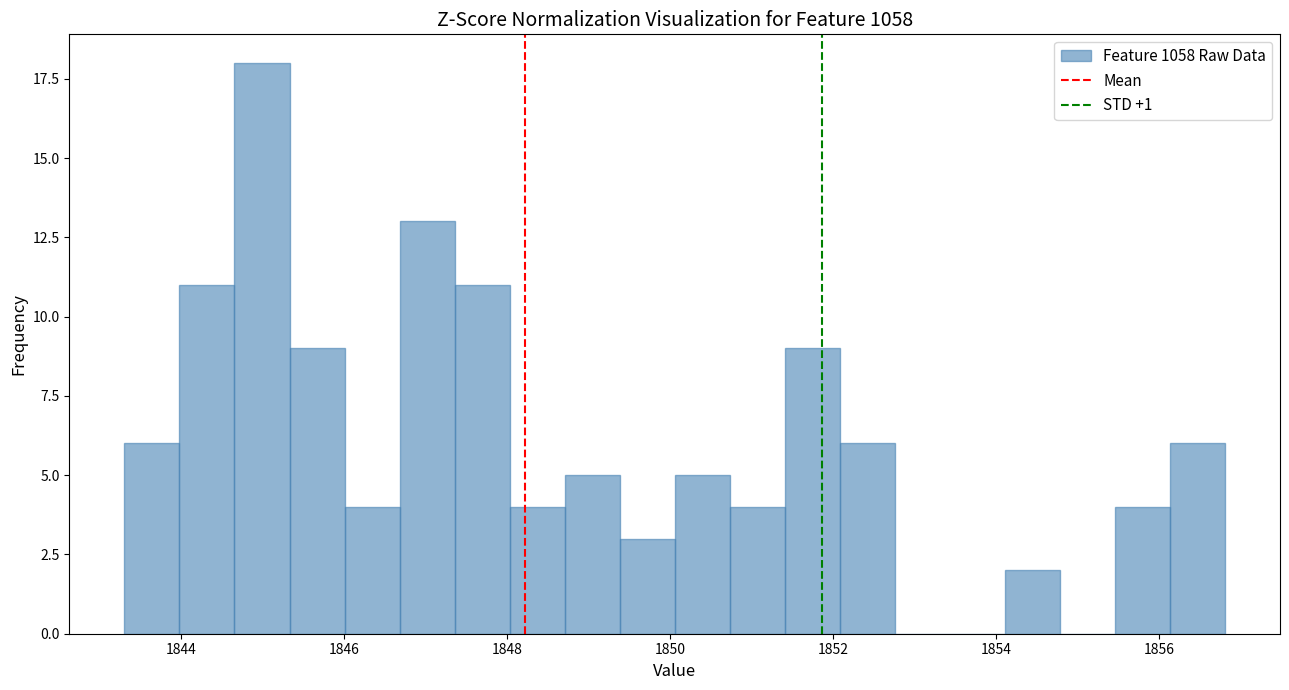

Around what value on the x-axis is the tallest bar? Give the approximate position of its centre, as read against the axis.

1845.0